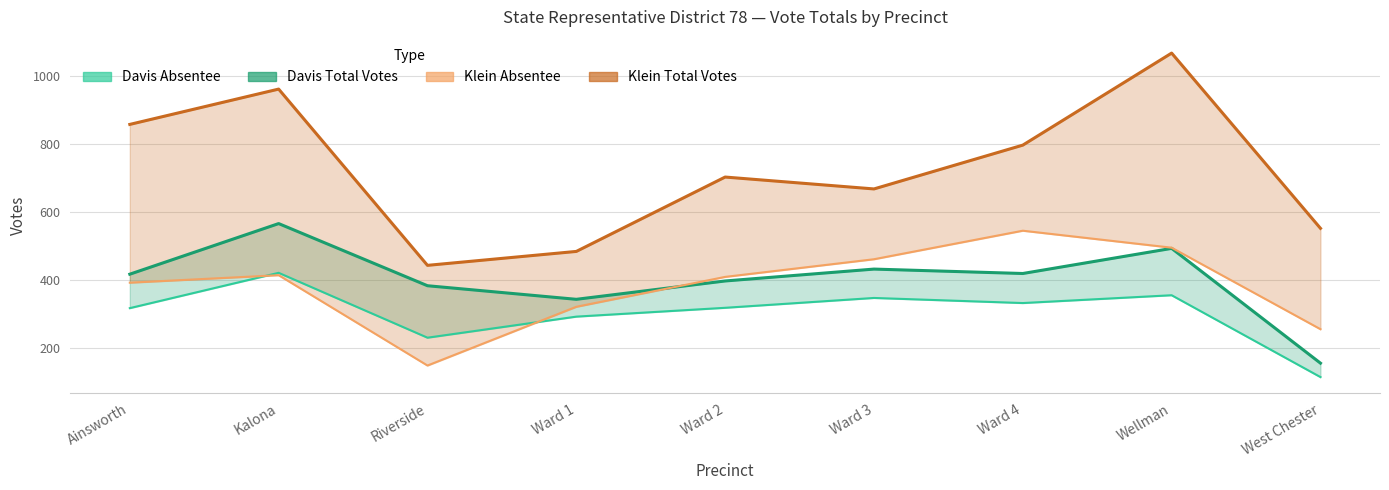

At which category does the chart reach its peak across all series?

Wellman